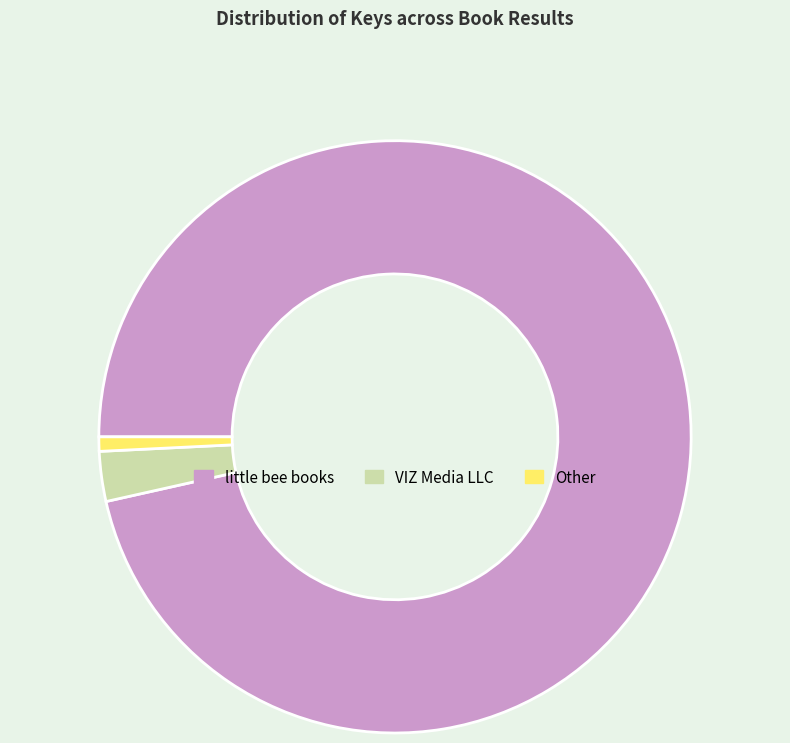

What is the largest slice in the pie chart?

little bee books